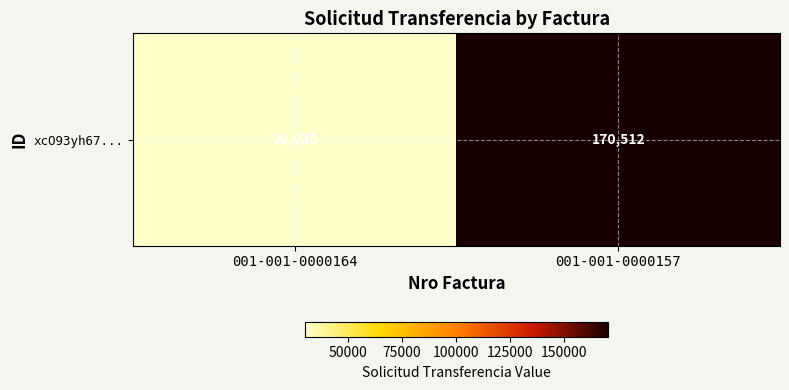

What is the difference between the maximum and minimum values?

140477